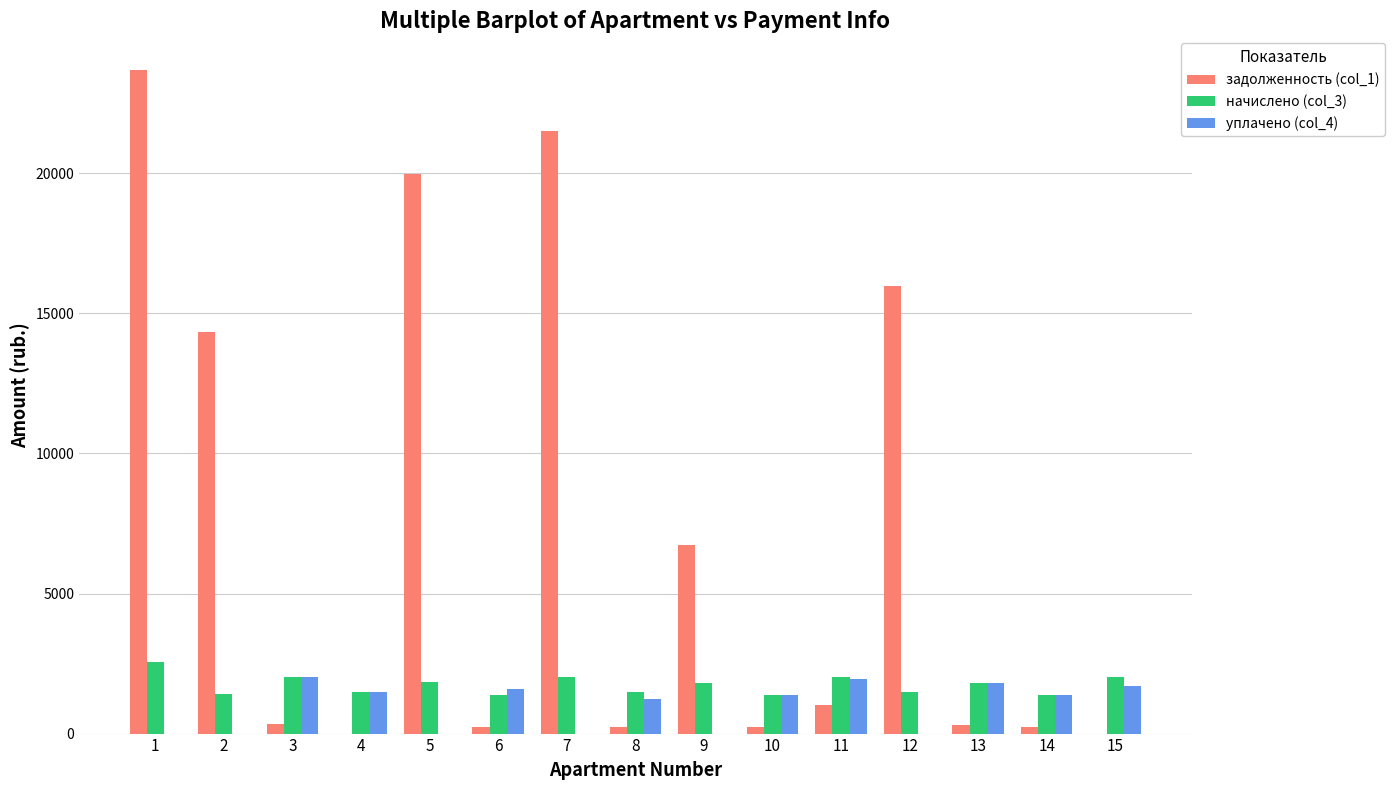

What are all the series names shown in the legend?

задолженность (col_1), начислено (col_3), уплачено (col_4)